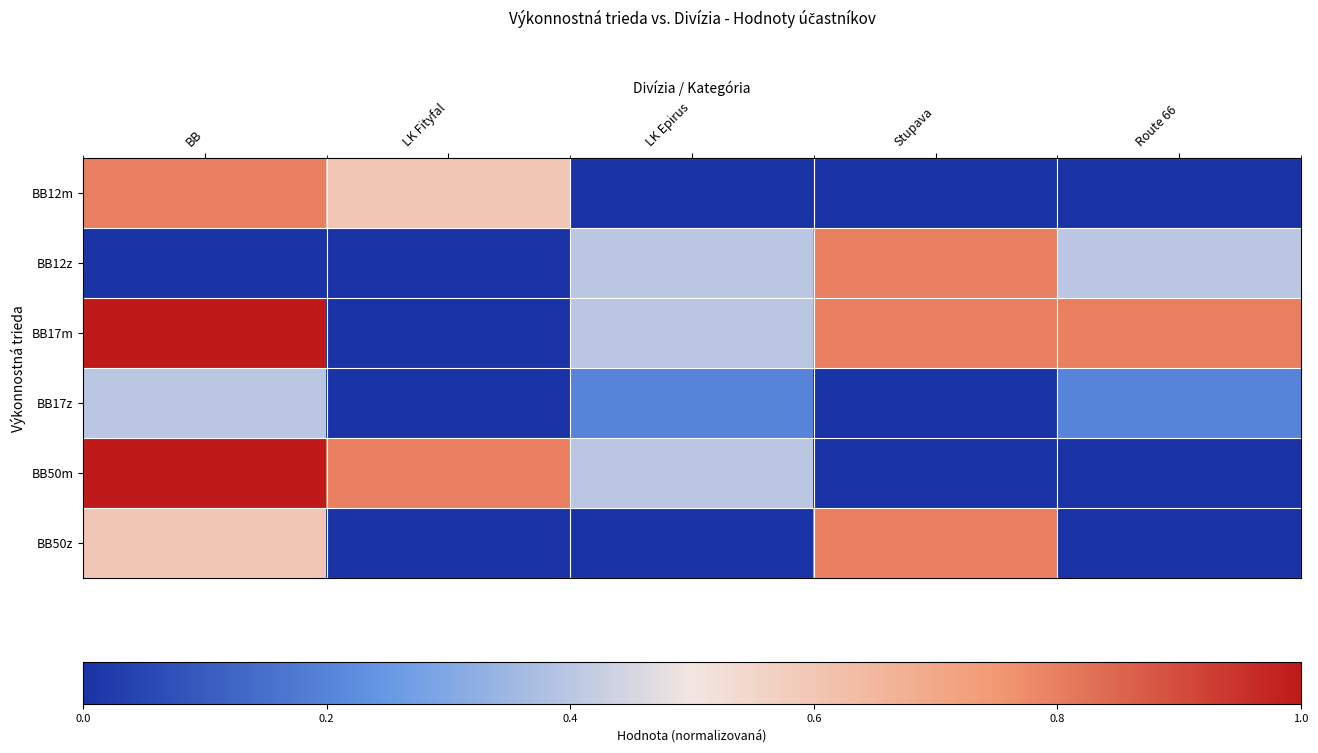

At which category is the sum across all series the highest?

BB